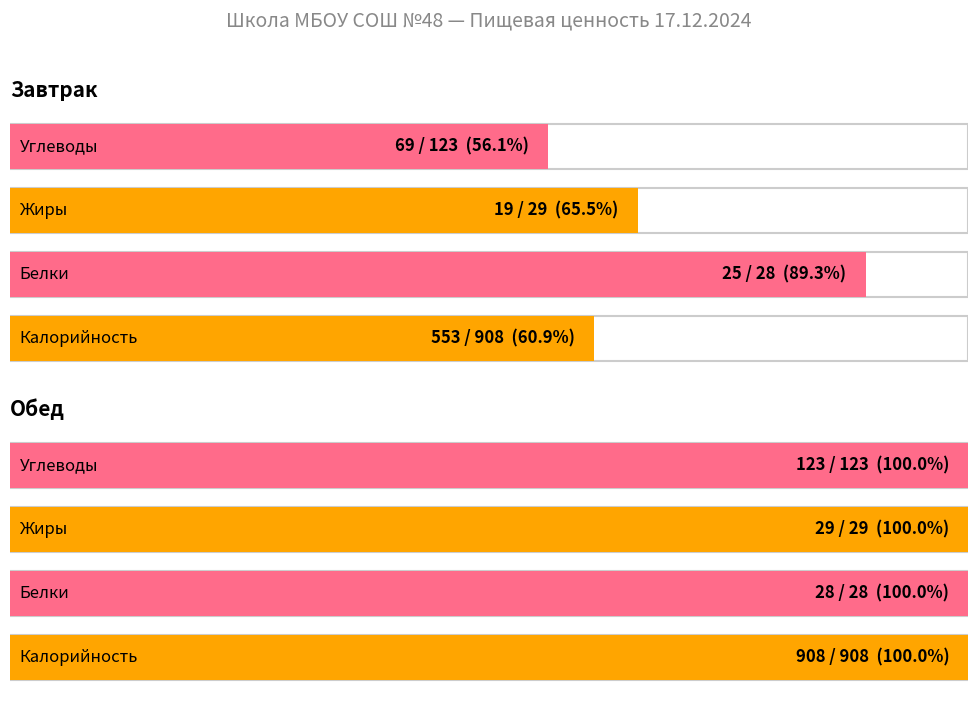

What is the difference between the maximum and minimum values in the Углеводы series?

54